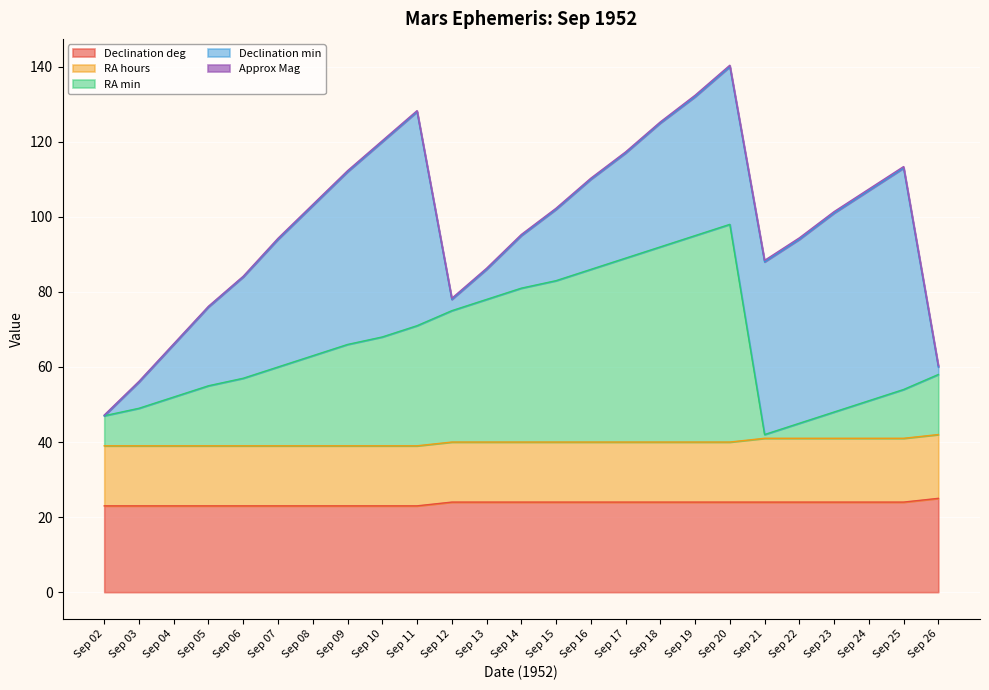

How many times do Approx Mag and Declination min cross each other?

1